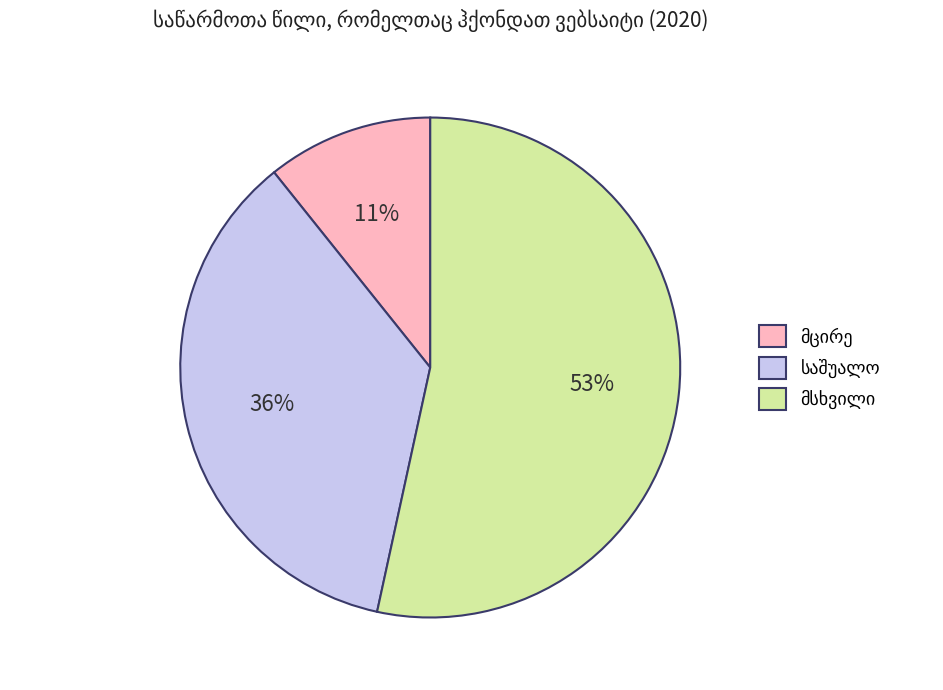

To the nearest percent, what is the average slice percentage?

33%